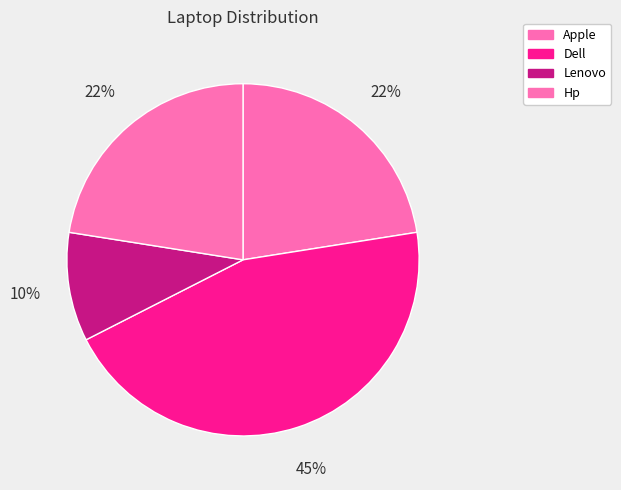

What is the smallest slice in the pie chart?

Lenovo